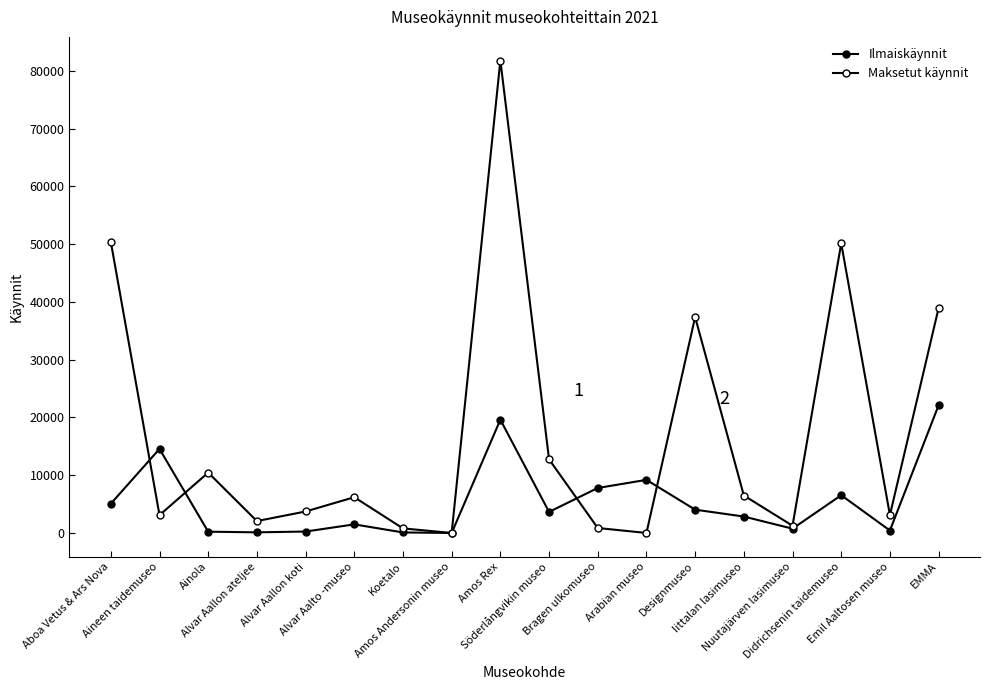

Reading right to left, extract all data points from this chart.

Ilmaiskäynnit: EMMA=22120	Emil Aaltosen museo=426	Didrichsenin taidemuseo=6540	Nuutajärven lasimuseo=745	Iittalan lasimuseo=2843	Designmuseo=4035	Arabian museo=9196	Bragen ulkomuseo=7790	Söderlångvikin museo=3641	Amos Rex=19616	Amos Andersonin museo=0	Koetalo=90	Alvar Aalto -museo=1490	Alvar Aallon koti=246	Alvar Aallon ateljee=109	Ainola=221	Aineen taidemuseo=14552	Aboa Vetus & Ars Nova=5064
Maksetut käynnit: EMMA=38952	Emil Aaltosen museo=3105	Didrichsenin taidemuseo=50147	Nuutajärven lasimuseo=1255	Iittalan lasimuseo=6487	Designmuseo=37381	Arabian museo=0	Bragen ulkomuseo=861	Söderlångvikin museo=12747	Amos Rex=81813	Amos Andersonin museo=0	Koetalo=792	Alvar Aalto -museo=6193	Alvar Aallon koti=3718	Alvar Aallon ateljee=2060	Ainola=10451	Aineen taidemuseo=3085	Aboa Vetus & Ars Nova=50418